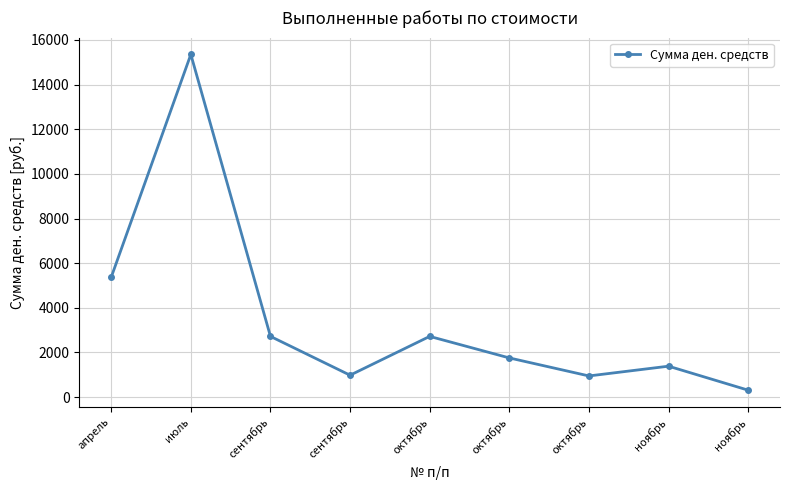

Is this an area chart (filled region under the line)?

No